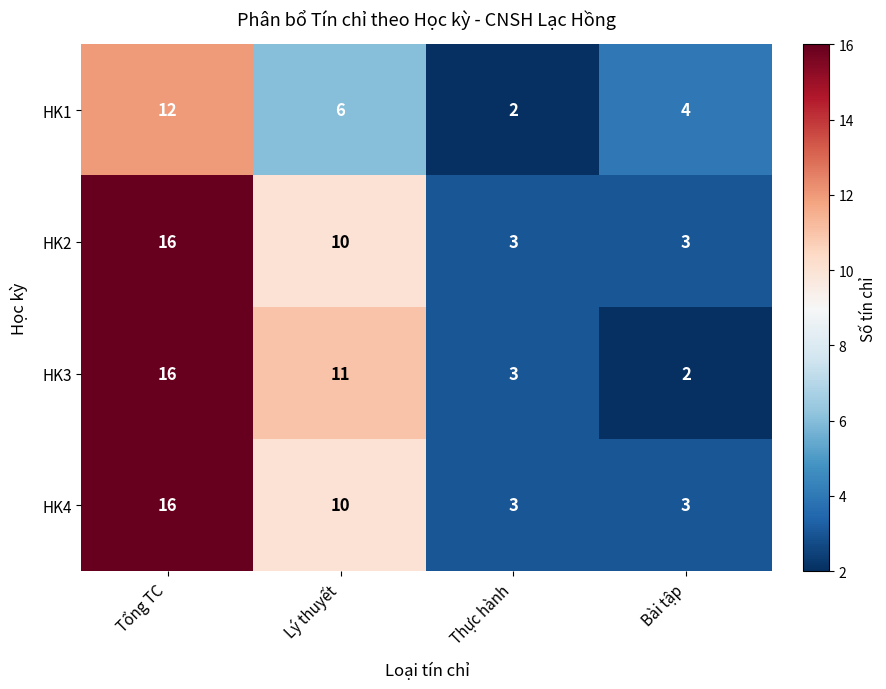

What value does the HK2 series have at Tổng TC, to the nearest 10?

20